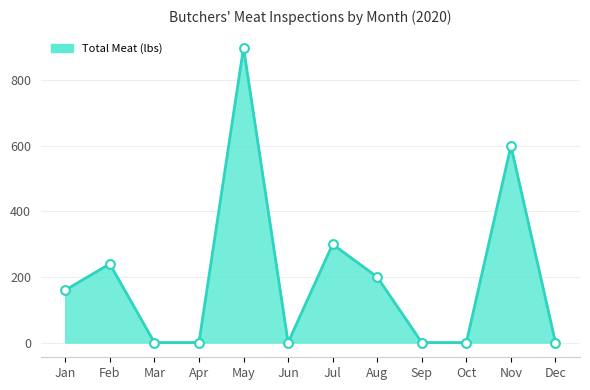

What is the change in value from Jan to Aug?

+40